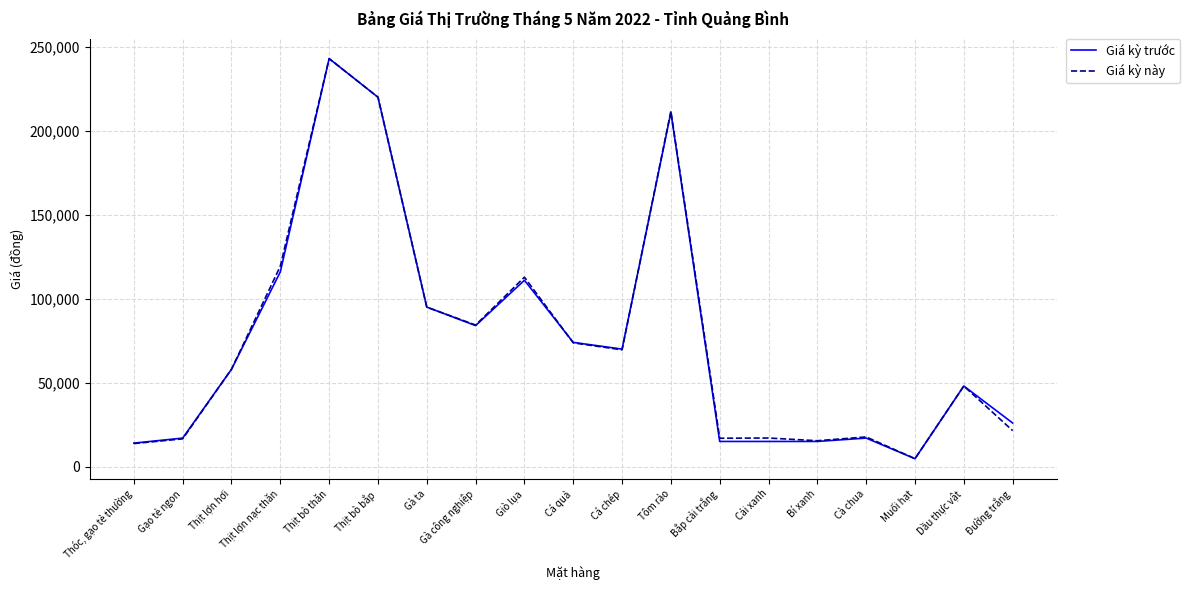

At which category is the sum across all series the highest?

Thịt bò thăn